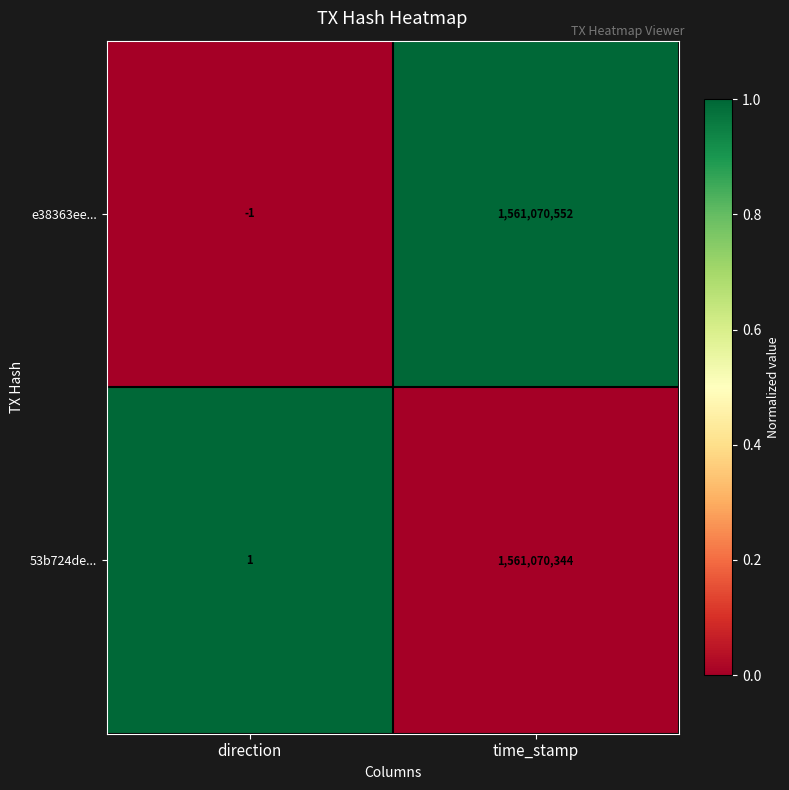

List the labels in order of 53b724de... value, largest first.

time_stamp, direction